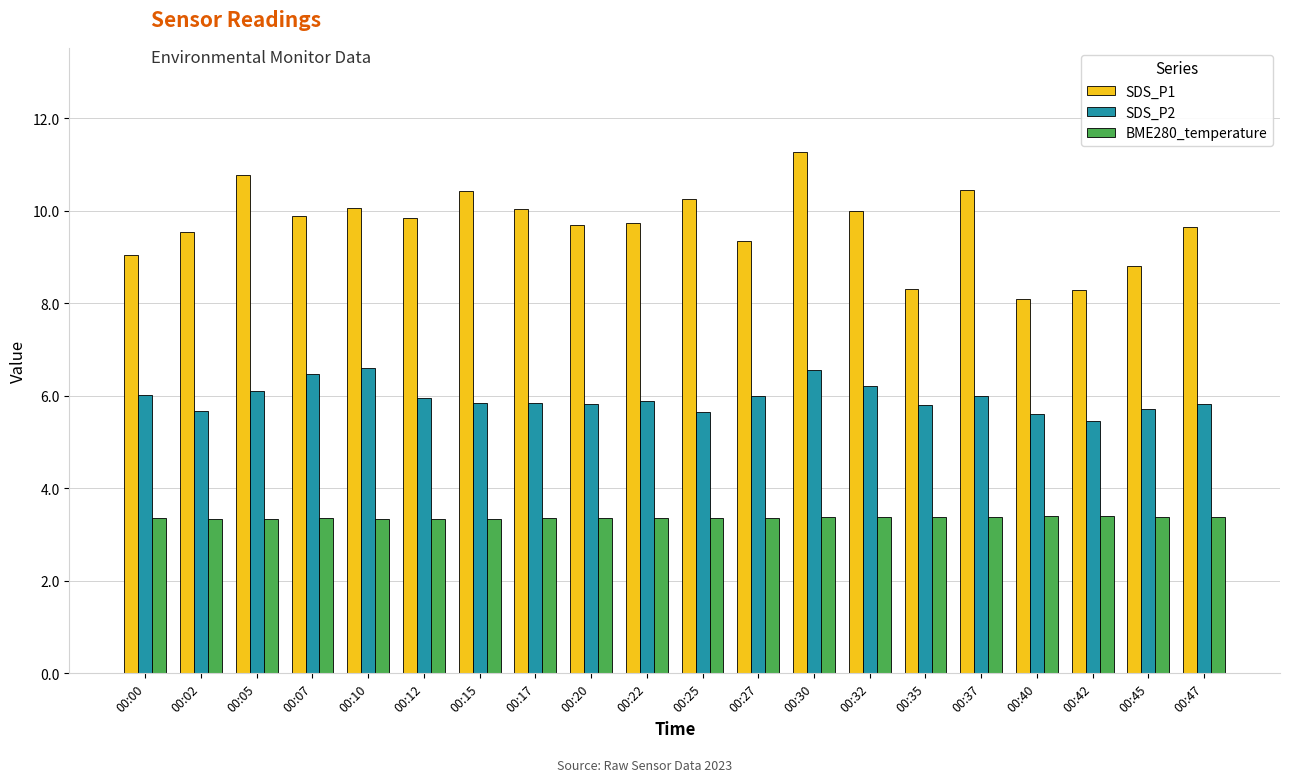

Read the SDS_P1 value at 00:05.

10.8